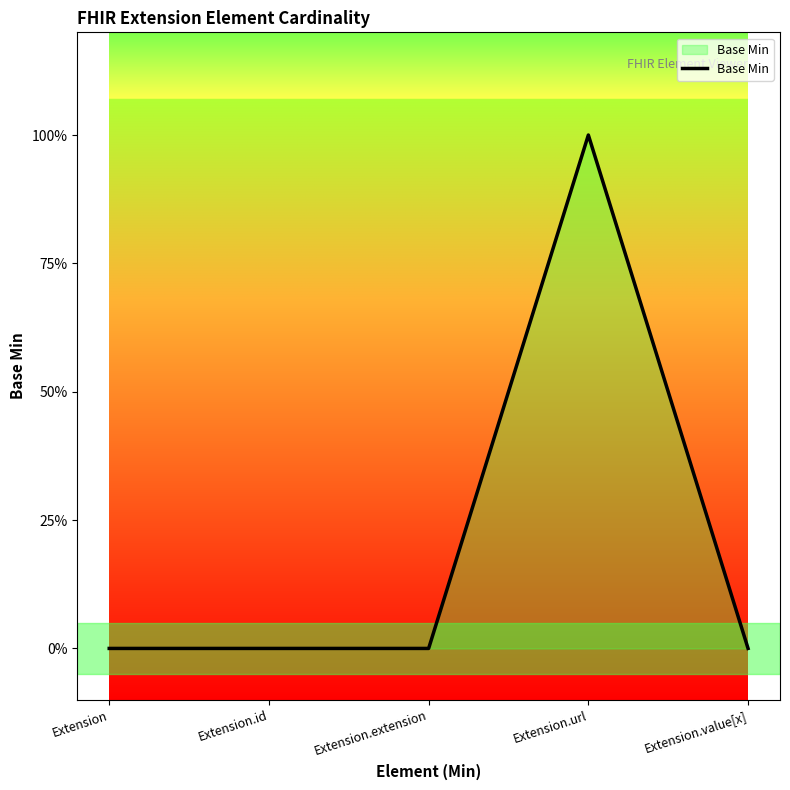

Between Extension.extension and Extension, which is larger?

Extension.extension